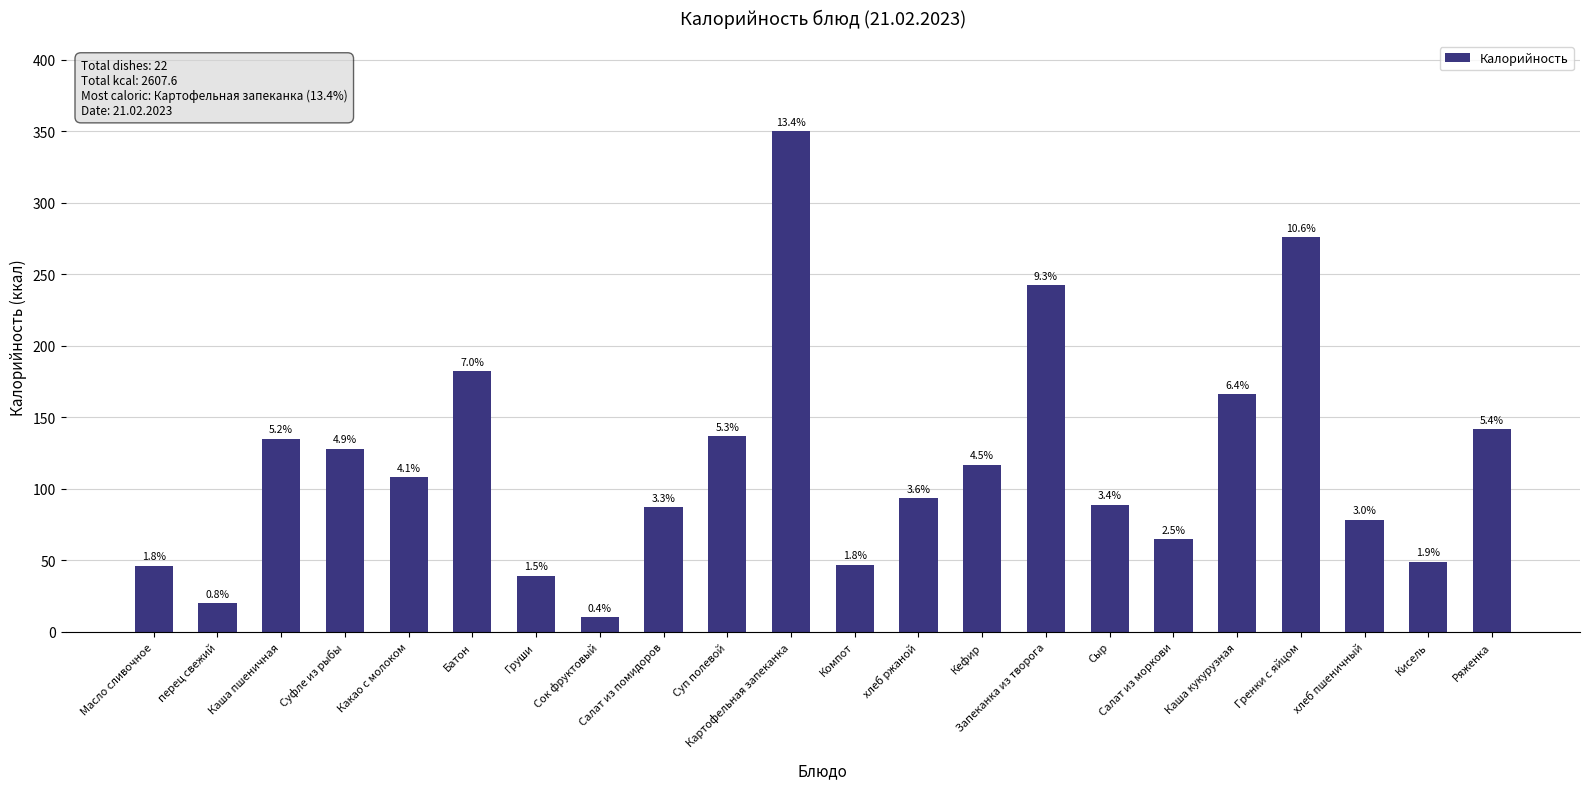

List the labels in order of value, smallest first.

Сок фруктовый, перец свежий, Груши, Масло сливочное, Компот, Кисель, Салат из моркови, хлеб пшеничный, Салат из помидоров, Сыр, хлеб ржаной, Какао с молоком, Кефир, Суфле из рыбы, Каша пшеничная, Суп полевой, Ряженка, Каша кукурузная, Батон, Запеканка из творога, Гренки с яйцом, Картофельная запеканка